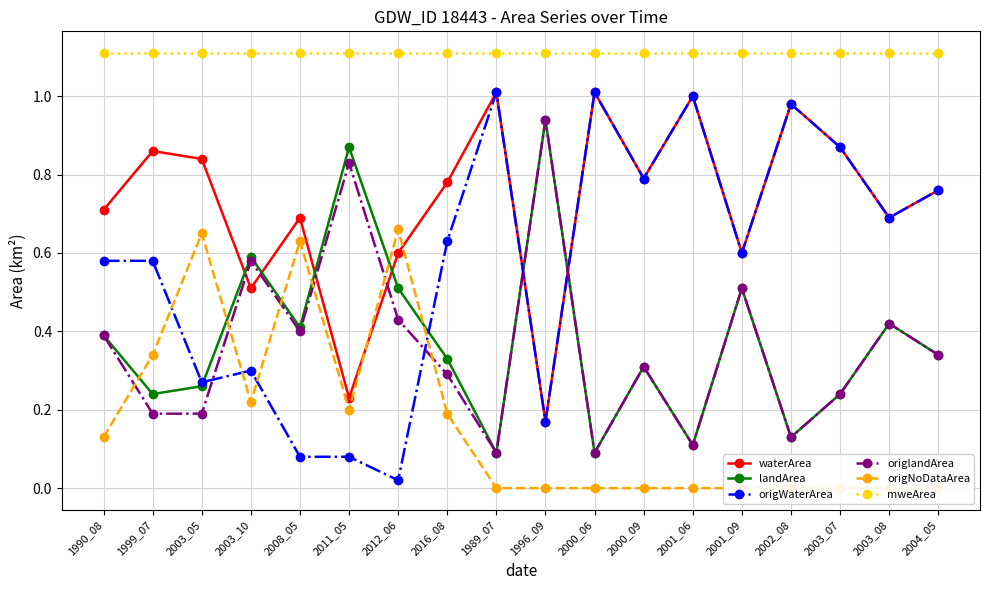

Where do waterArea and origNoDataArea first cross each other?

2011_05 and 2012_06